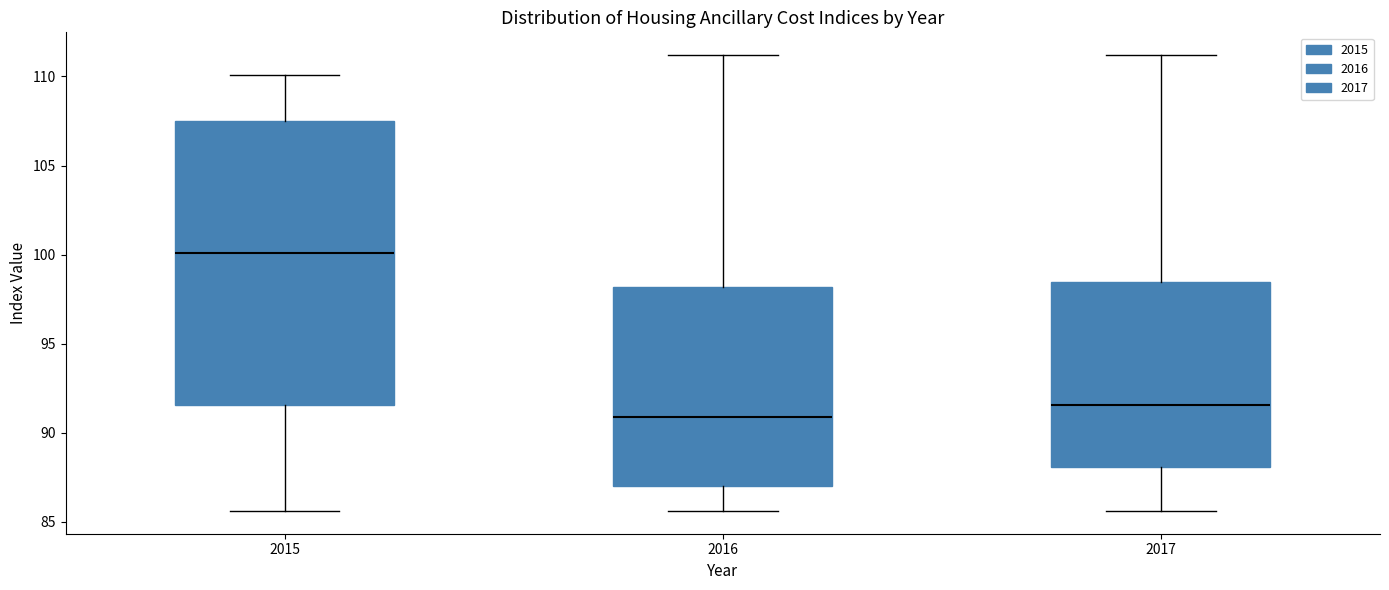

Which box has the highest median line?

2015